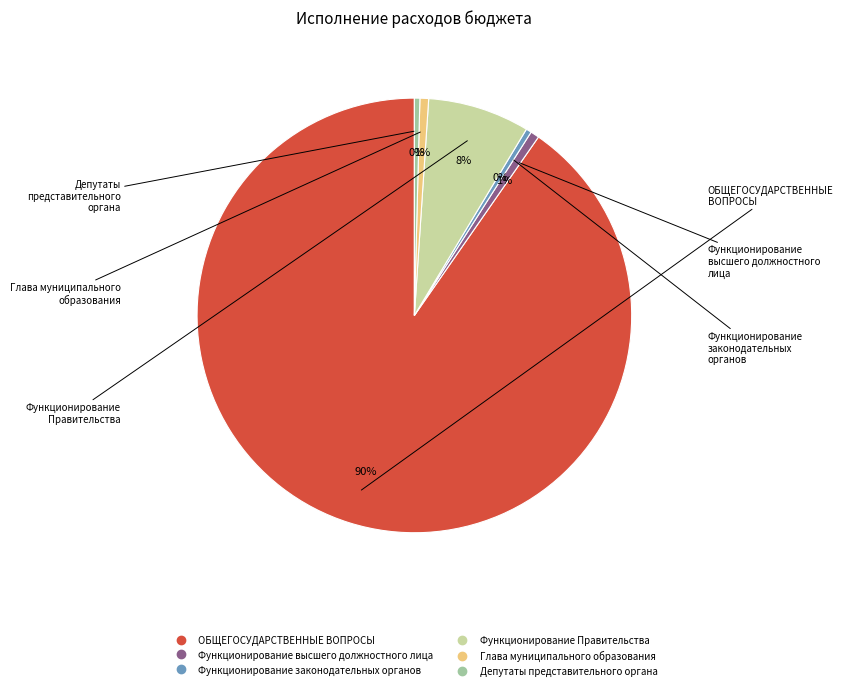

How many segments does this pie chart have?

6